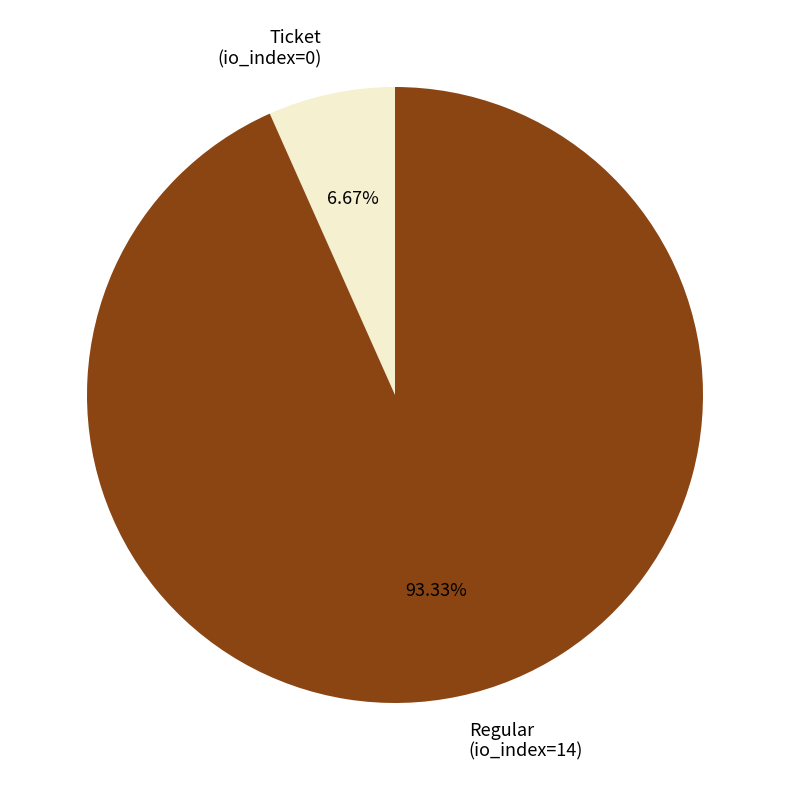

How many segments does this pie chart have?

2